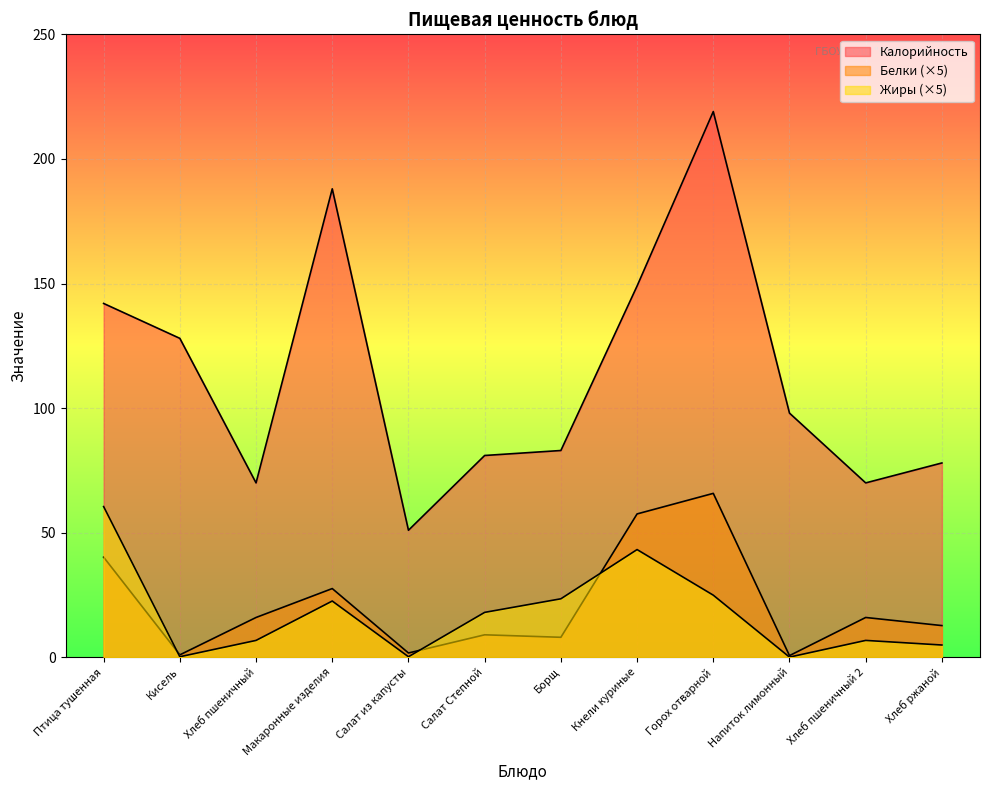

What are all the series names shown in the legend?

Калорийность, Белки, Жиры